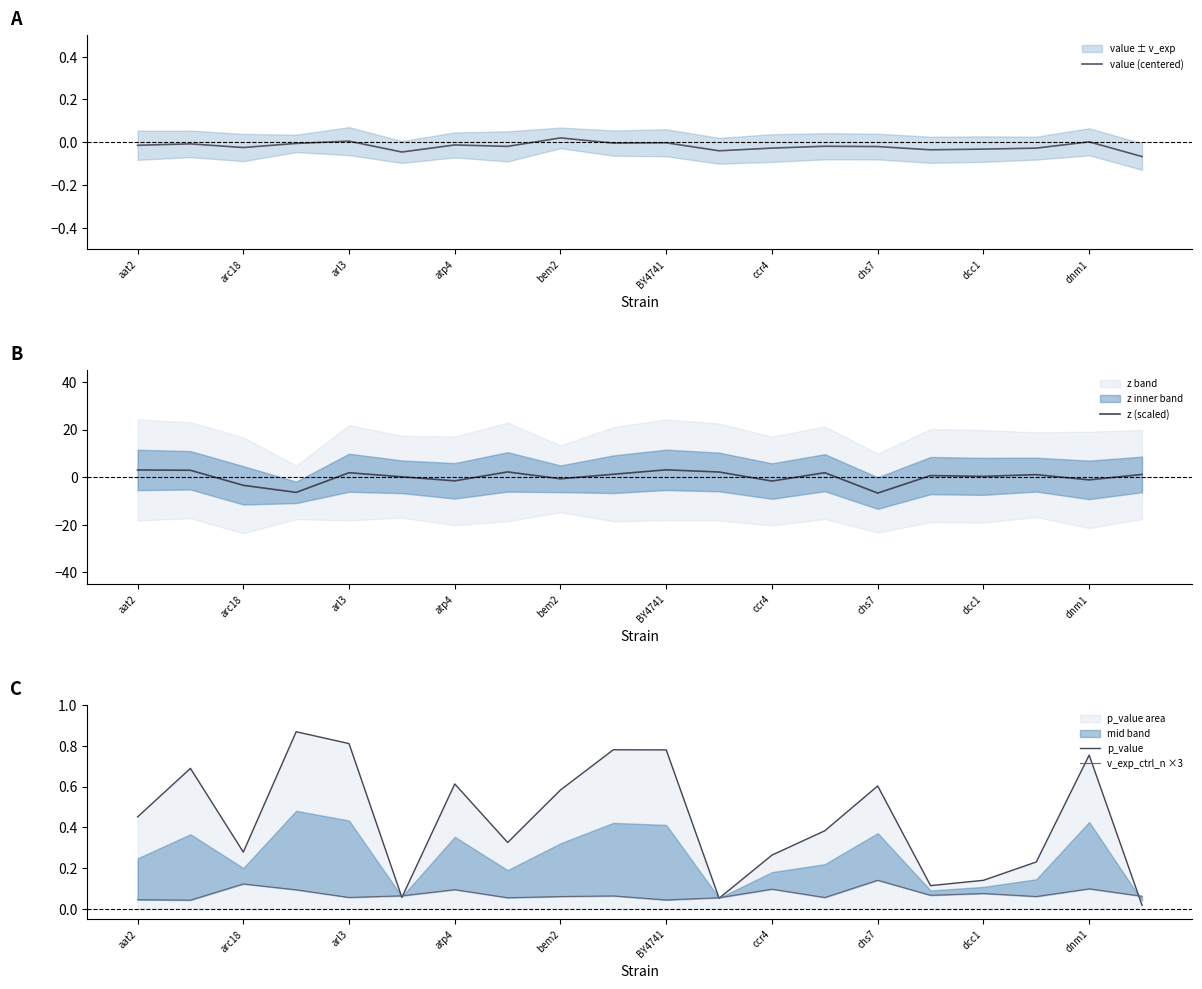

The value of p_value at chs7 is 1.0. True or false?

False